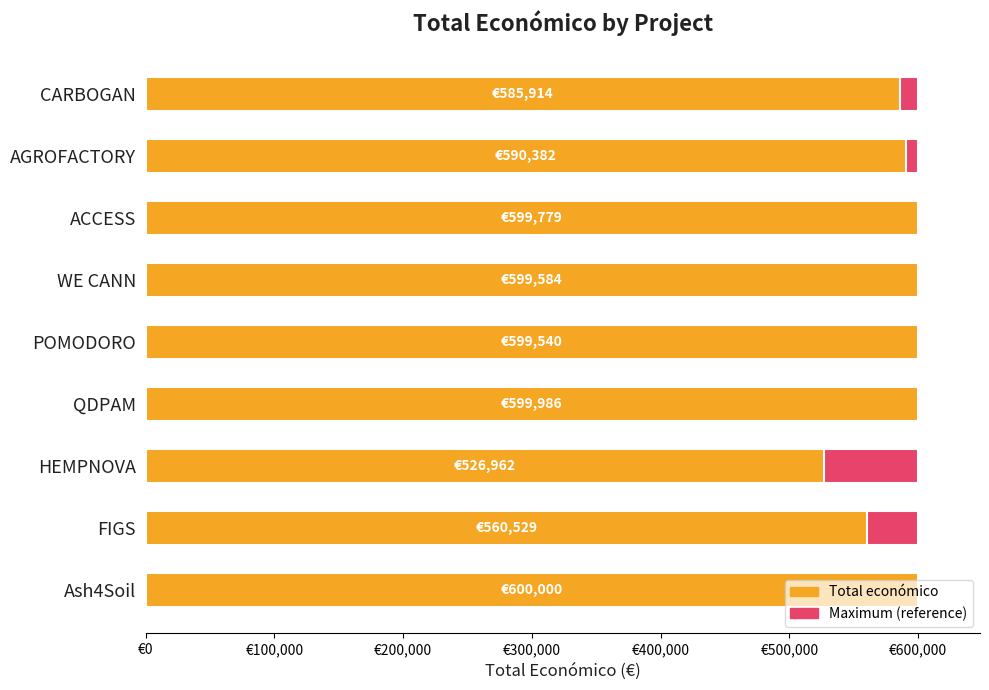

Which series changed the most between €400,000 and €600,000?

Total económico